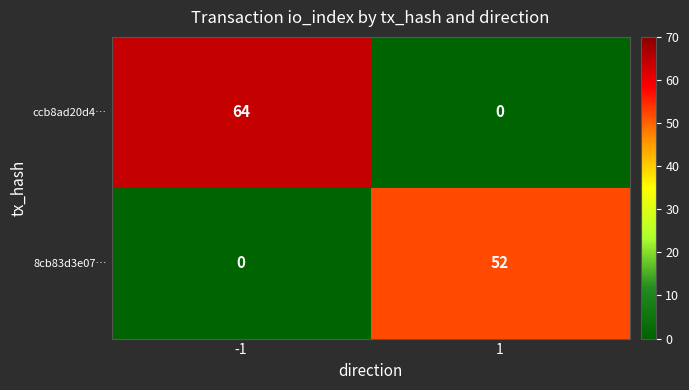

Reading left to right, transcribe all the data shown in this chart.

ccb8ad20d4…: 64	0
8cb83d3e07…: 0	52